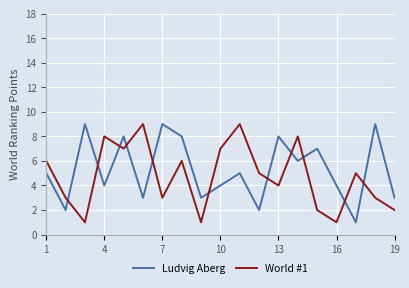

True or false: Ludvig Aberg and World #1 cross at least once.

True